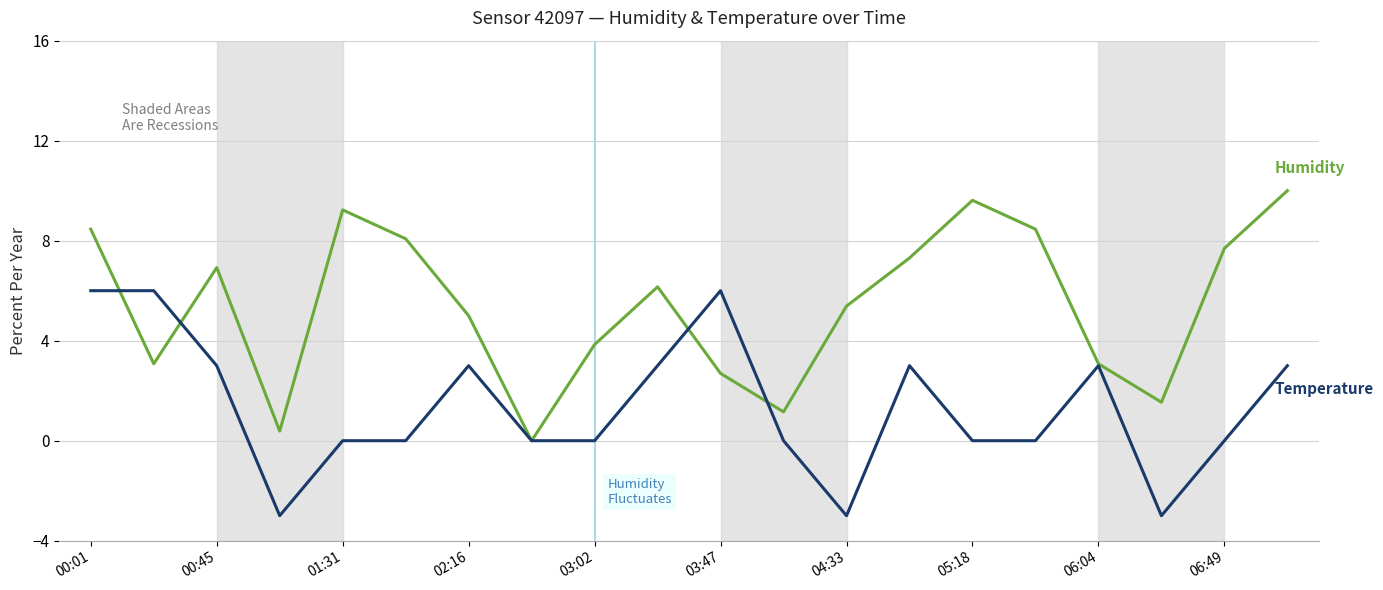

What is the greatest value displayed?

10.0